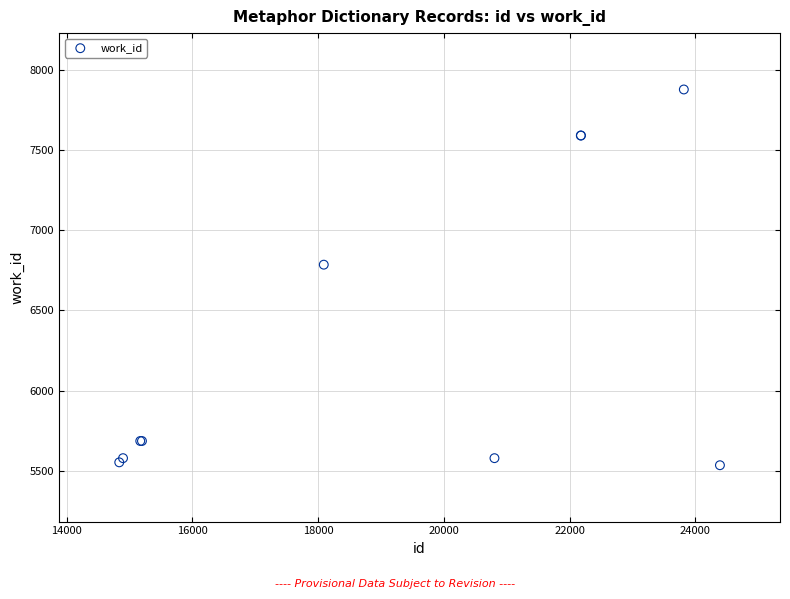

What Y value in the scatter plot is closest to 6706?

6785